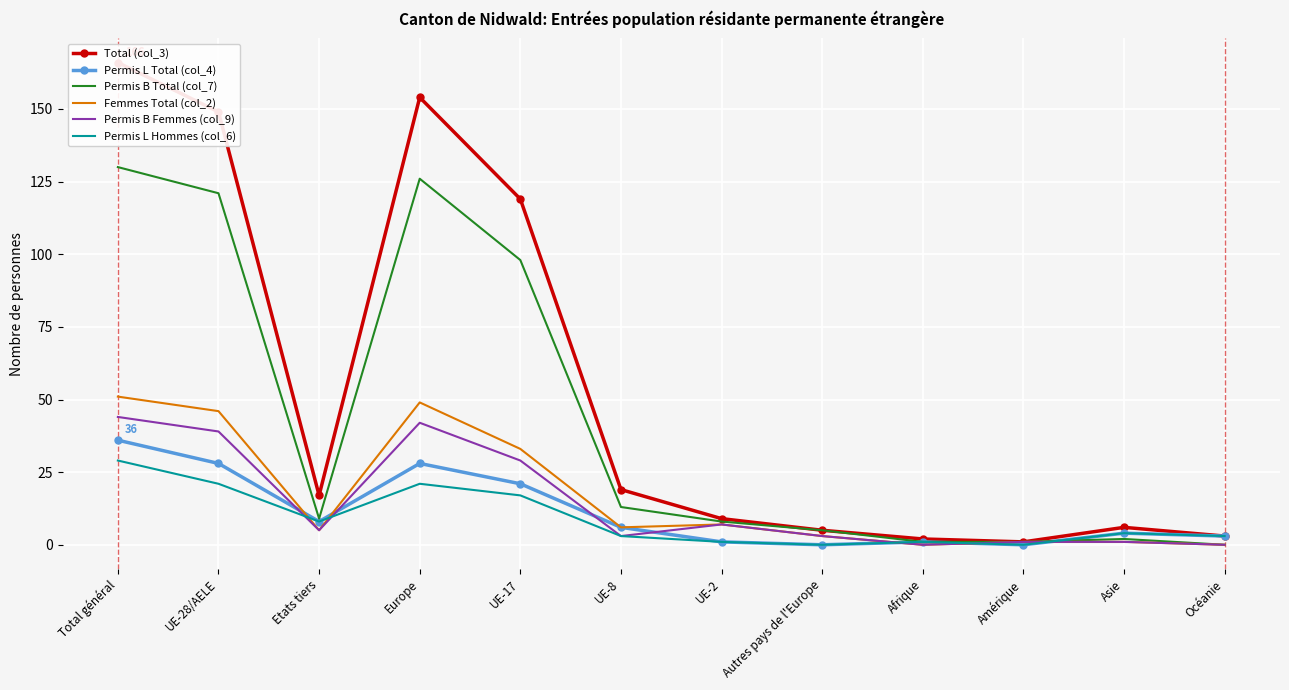

At Autres pays de l'Europe, list the series in order from largest to smallest.

Total (col_3), Permis B Total (col_7), Femmes Total (col_2), Permis B Femmes (col_9), Permis L Total (col_4), Permis L Hommes (col_6)